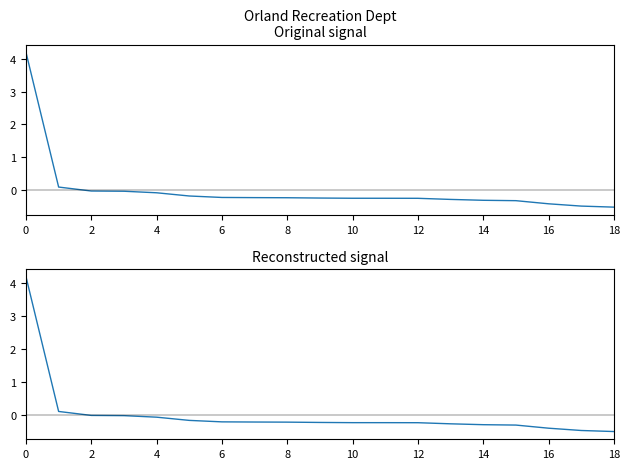

What is the difference between the maximum and minimum values?

4.7